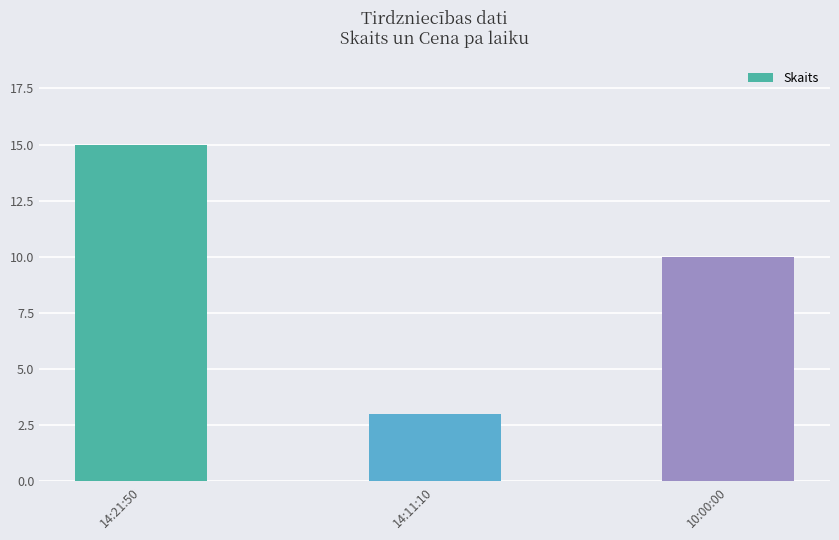

What is the maximum value shown in the chart?

15